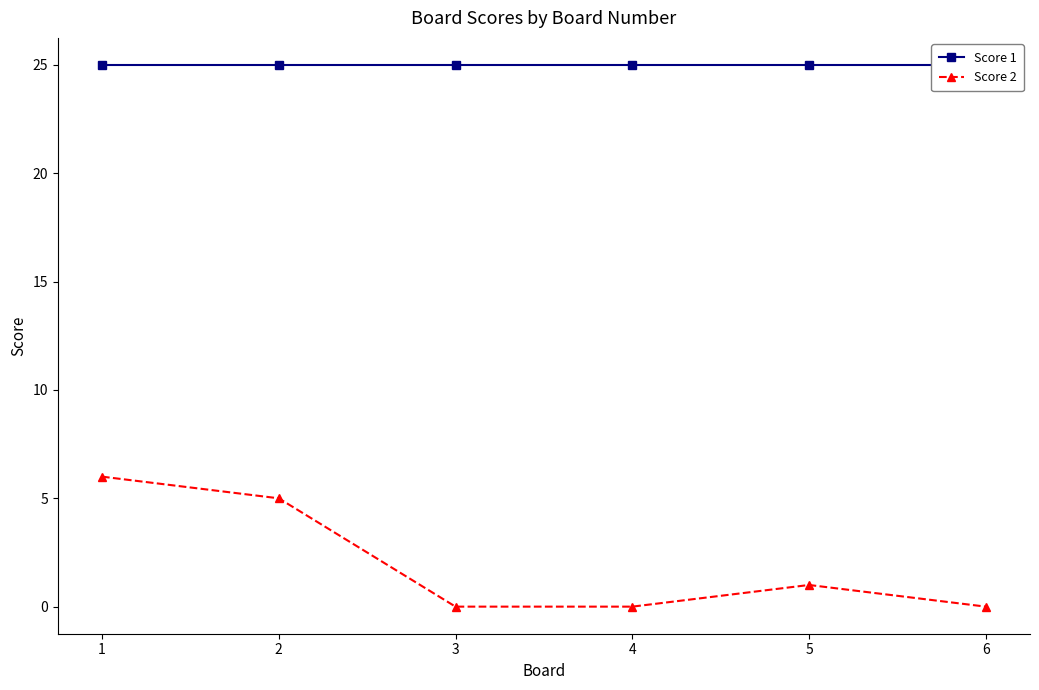

What is the greatest value displayed?

25